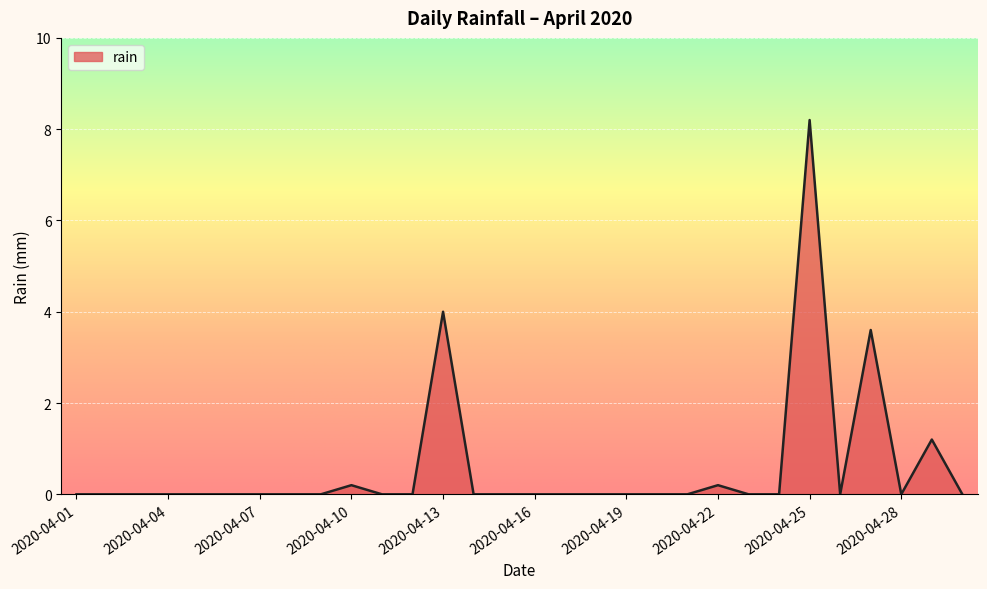

Reading right to left, list all the values displayed in this chart.

0.0	1.2	0.0	3.6	0.0	8.2	0.0	0.0	0.2	0.0	0.0	0.0	0.0	0.0	0.0	0.0	0.0	4.0	0.0	0.0	0.2	0.0	0.0	0.0	0.0	0.0	0.0	0.0	0.0	0.0